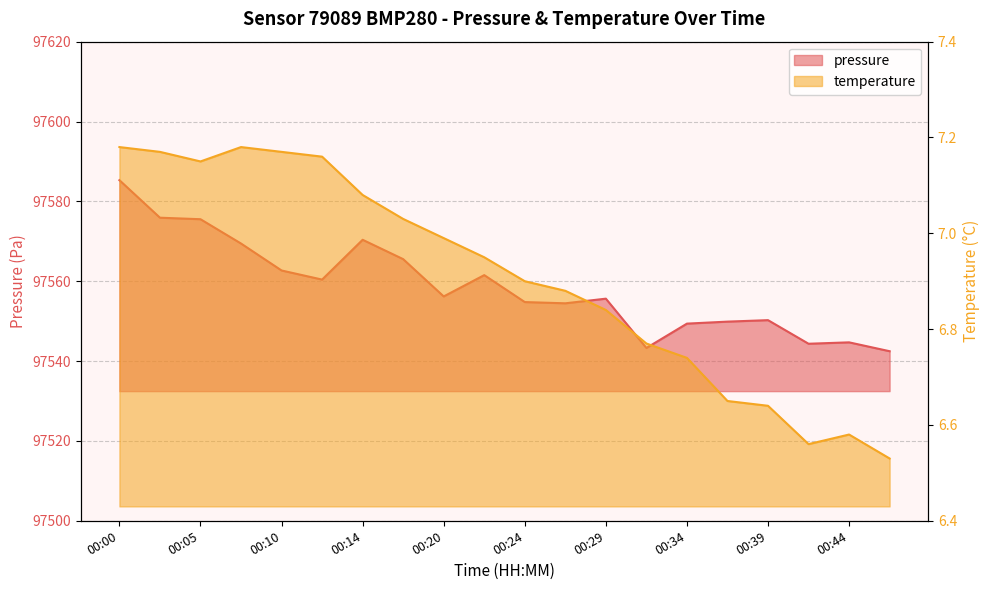

In pressure, how many points are higher than both neighbors (excluding endpoints)?

5